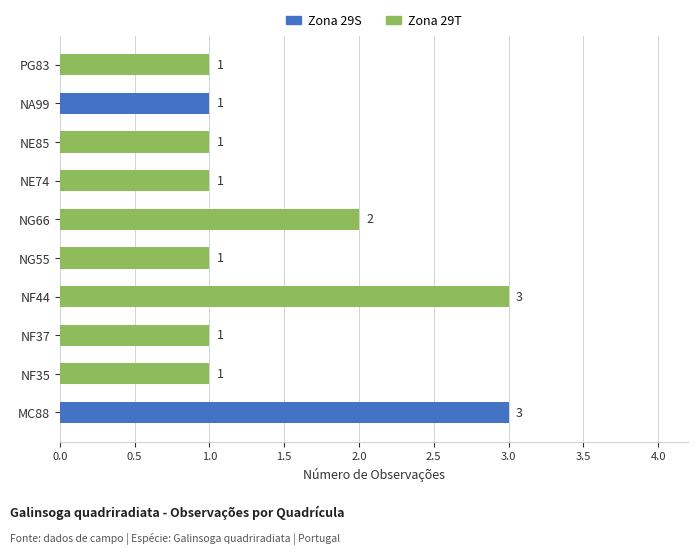

True or false: the data shows 3 at MC88.

True